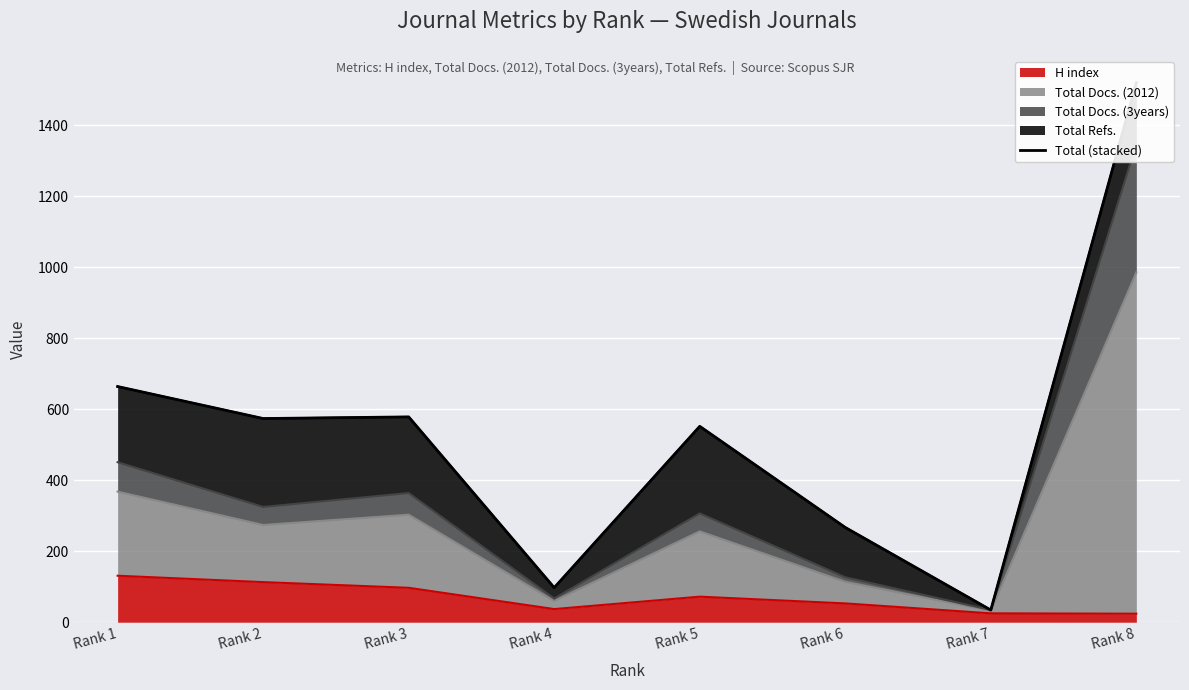

Reading right to left, extract all data points from this chart.

Rank 8=1520.3	Rank 7=34.3	Rank 6=267.0	Rank 5=552.0	Rank 4=97.3	Rank 3=578.6	Rank 2=574.0	Rank 1=664.2